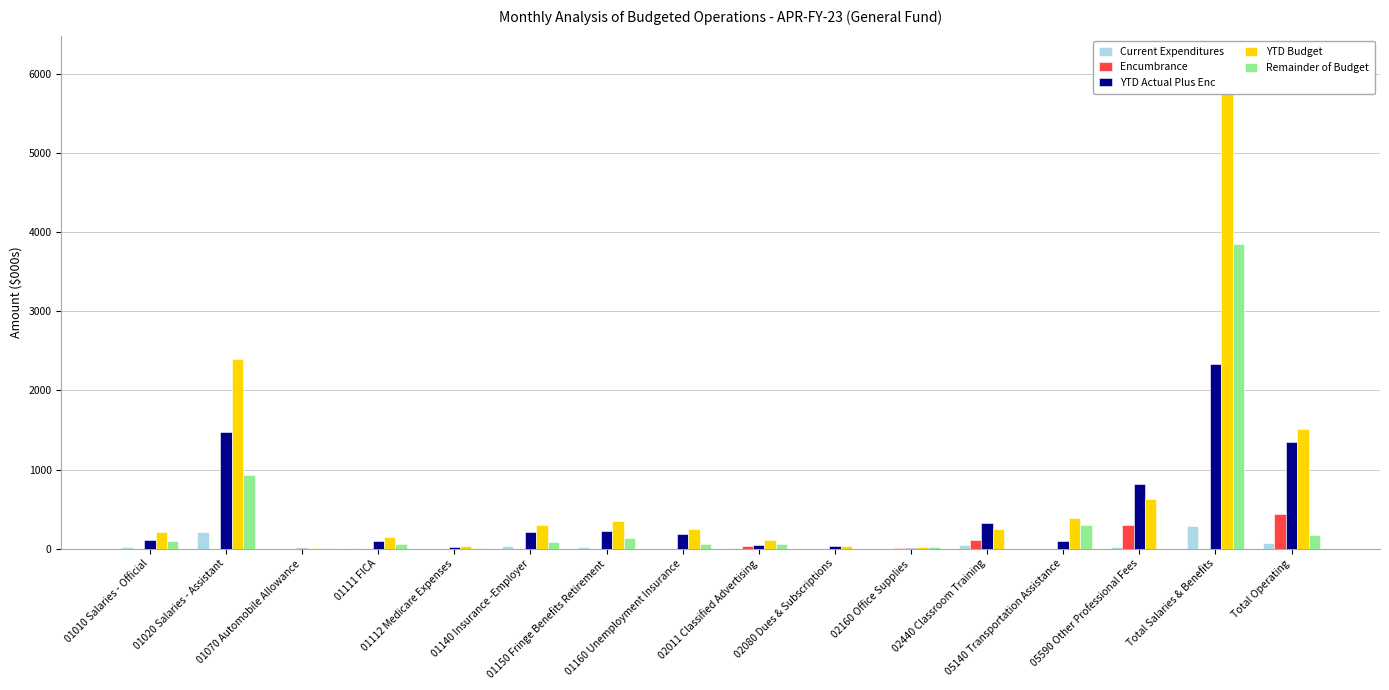

At which label does YTD Budget reach its minimum?

01070 Automobile Allowance